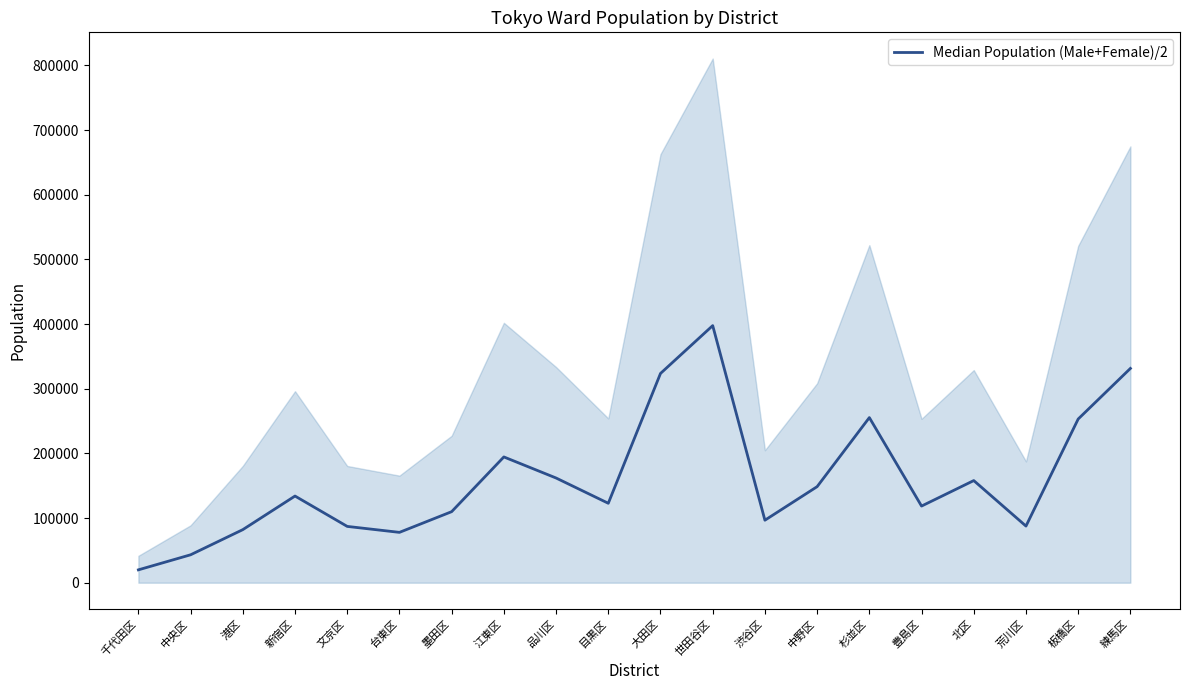

What is the smallest value displayed?

19892.0